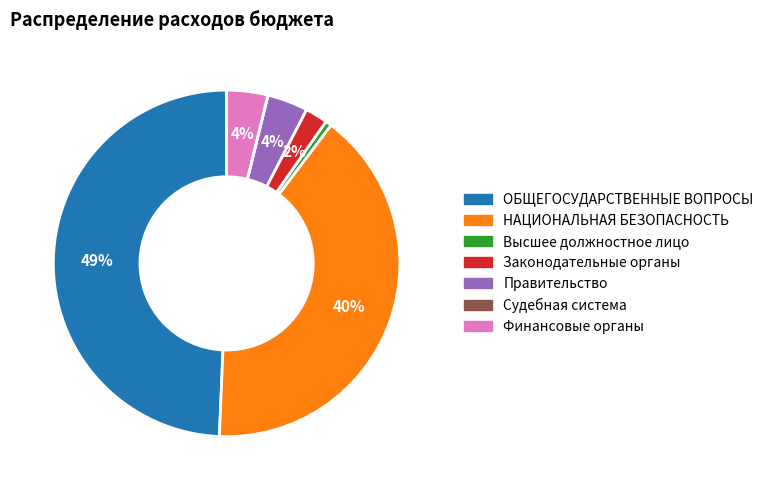

The Правительство slice represents 4% of the pie. True or false?

True